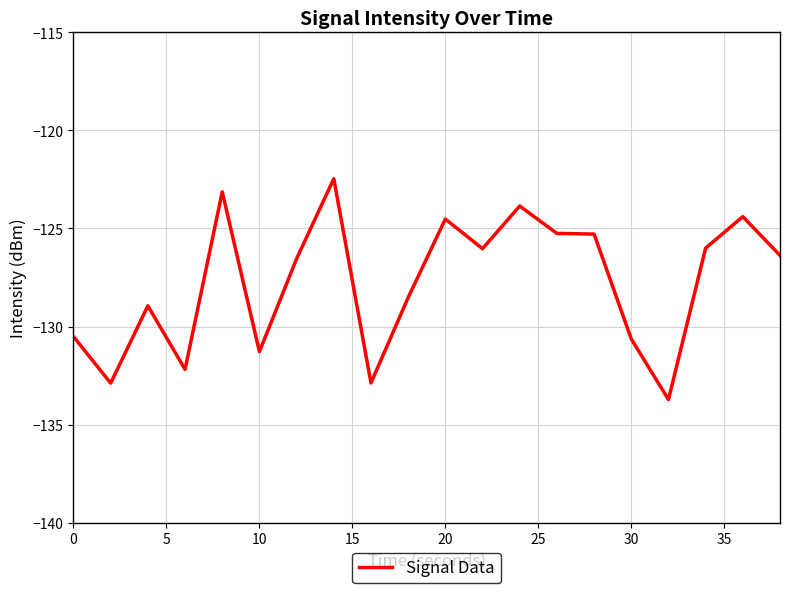

What is the minimum value shown in the chart?

-133.7